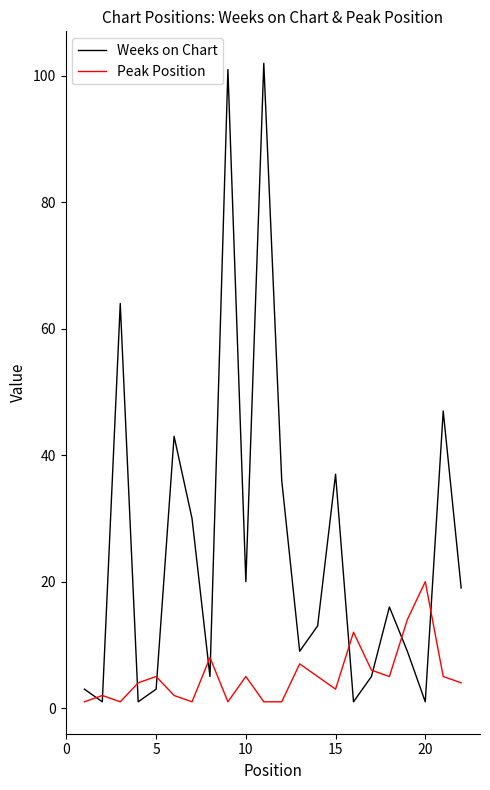

How many series are shown in this chart?

2